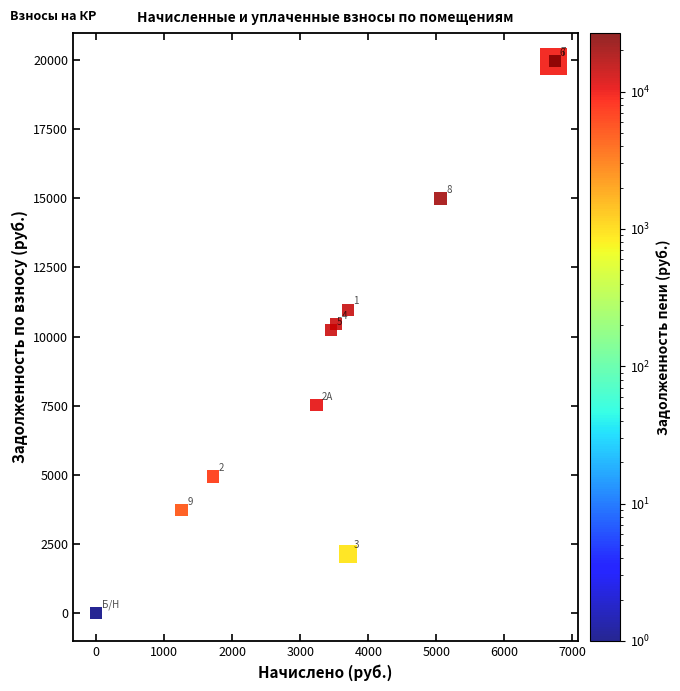

What Y value in the scatter plot is closest to 9984?

10233.6